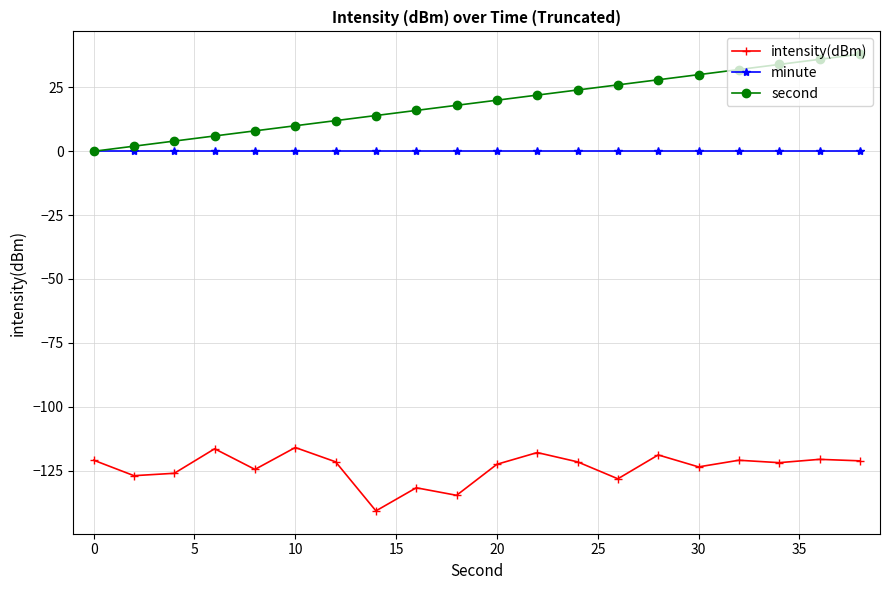

What is the maximum value shown in the chart?

38.0